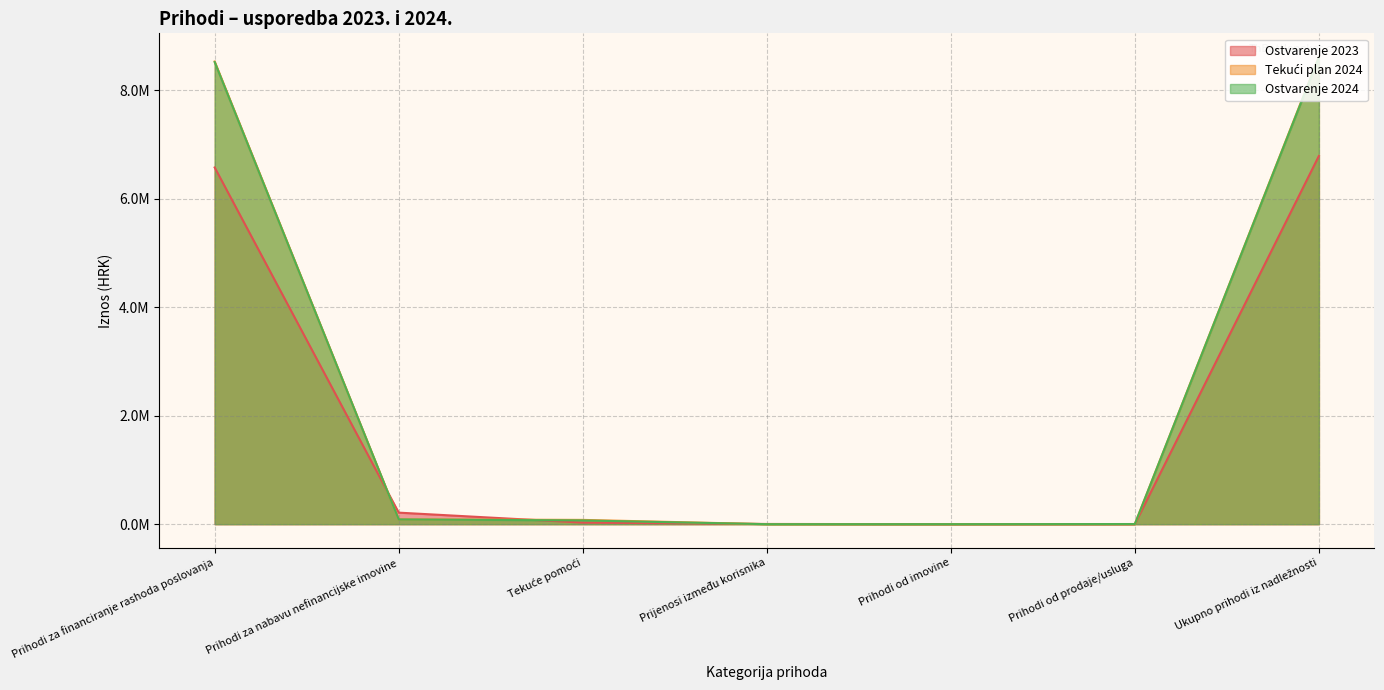

Which series has the largest total across all categories?

Tekući plan 2024